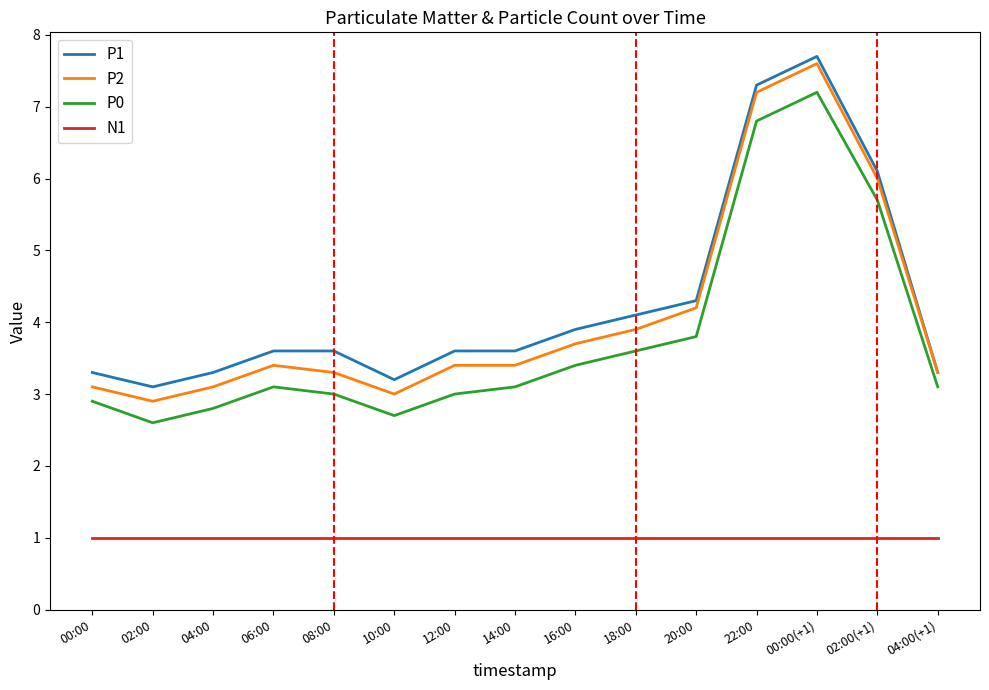

What is the total value across all series at 04:00?

10.2